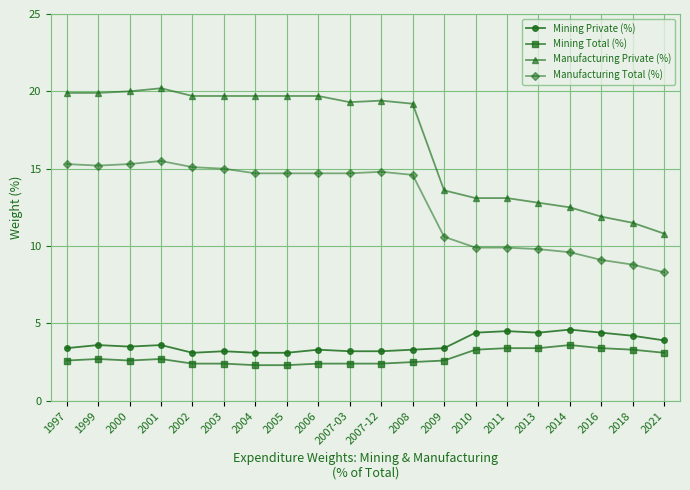

What is the minimum value for Manufacturing Total (%)?

8.3